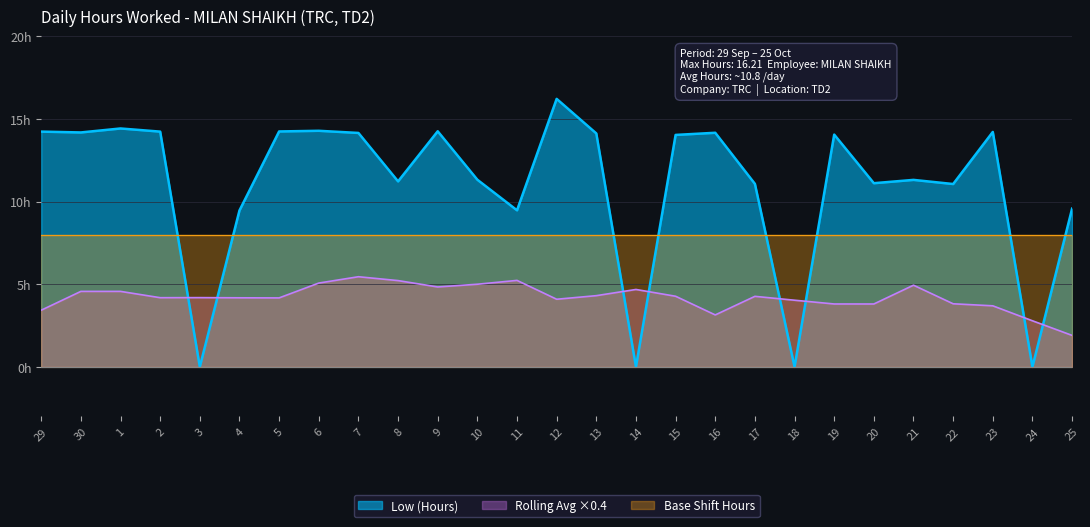

Which category has the highest value across all series?

12